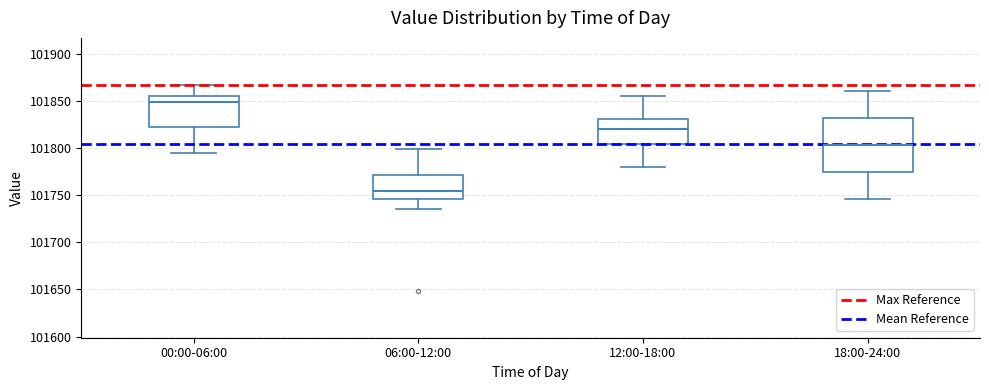

Reading left to right, transcribe this box plot: for each box, give where its median line is, the range the box spans, and where its two whiskers end, as read against the y-axis. The values are not printed on the chart, so give them approximately, as read against the axis.

00:00-06:00: median 101850, box 101825 to 101855, whiskers 101795 to 101865
06:00-12:00: median 101755, box 101745 to 101770, whiskers 101735 to 101800
12:00-18:00: median 101820, box 101805 to 101830, whiskers 101780 to 101855
18:00-24:00: median 101805, box 101775 to 101830, whiskers 101745 to 101860